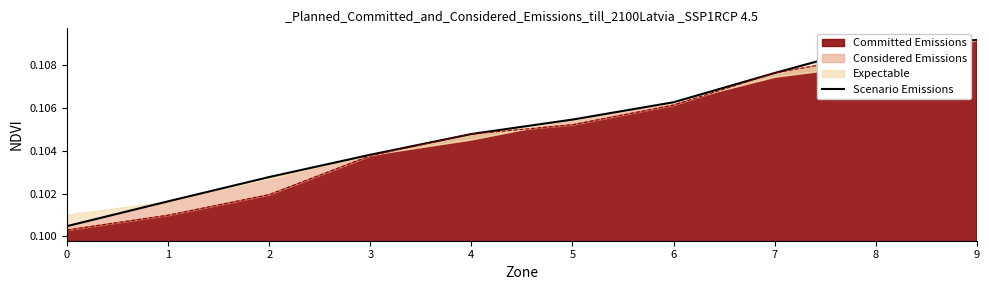

Rank the categories by value from highest to lowest.

9, 8, 7, 6, 5, 4, 3, 2, 1, 0